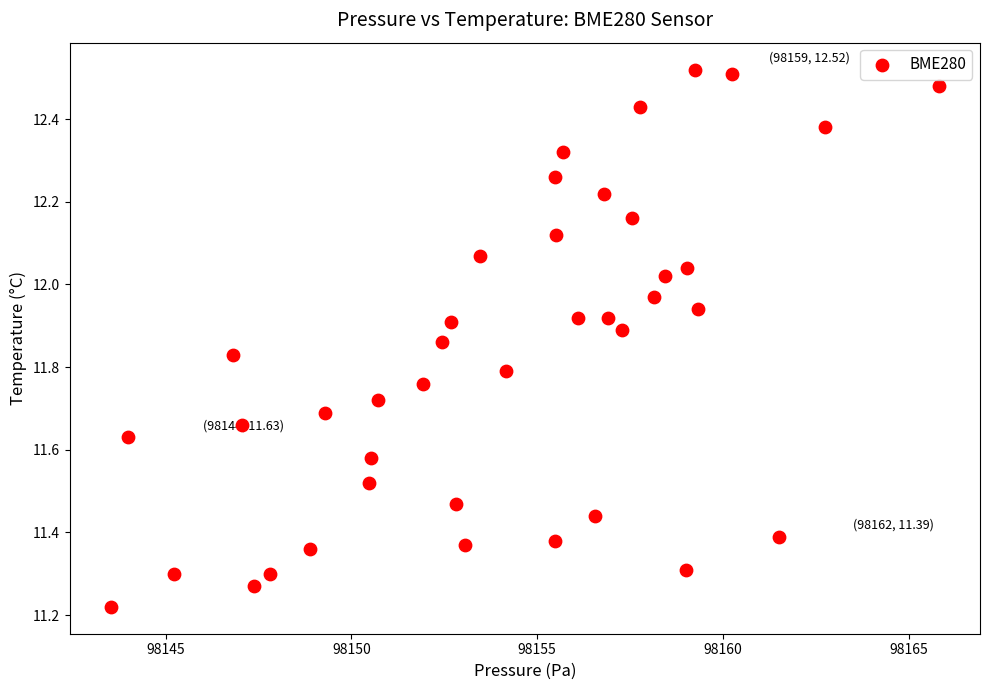

What is the range of X values (max minus min)?

22.3